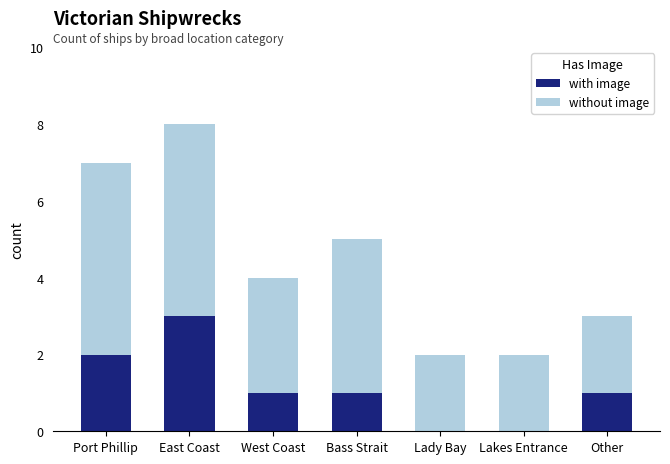

At which label does with image reach its peak?

East Coast